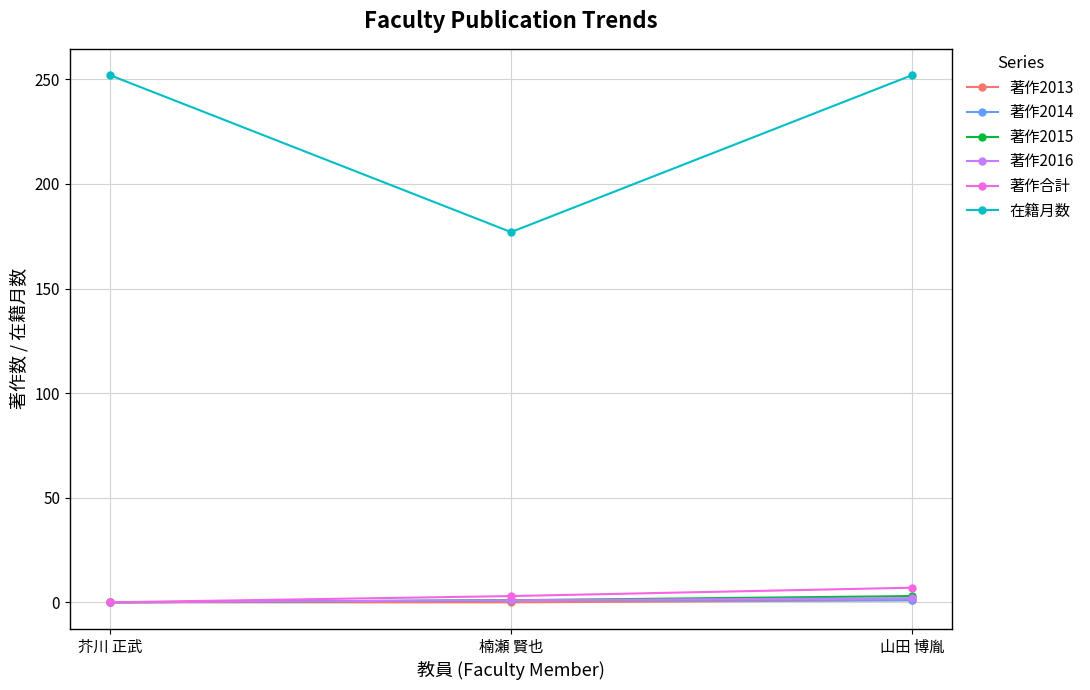

What is the label of the 1st point from the left?

芥川 正武